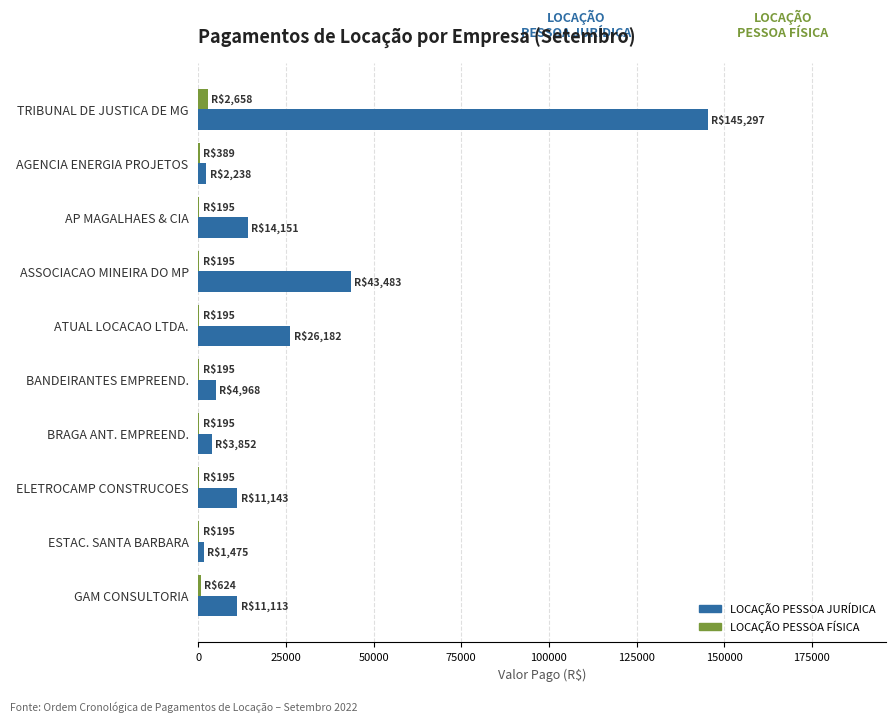

What is the highest value of the LOCAÇÃO PESSOA JURÍDICA series?

145297.4